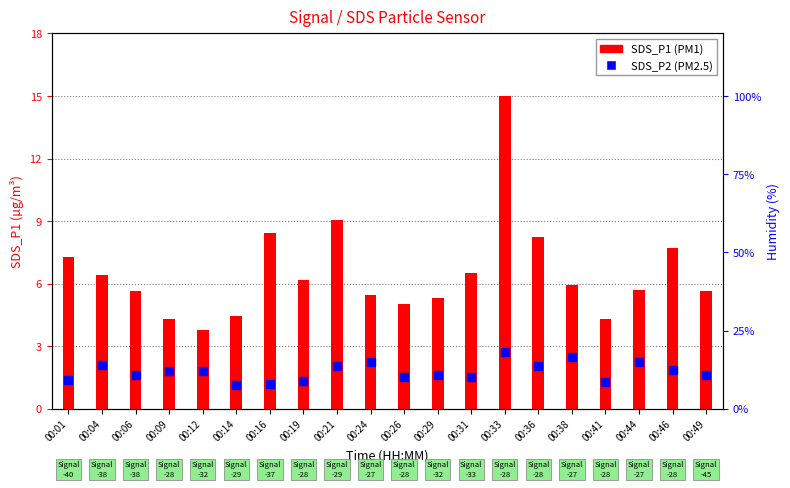

At which category is the sum across all series the highest?

00:33